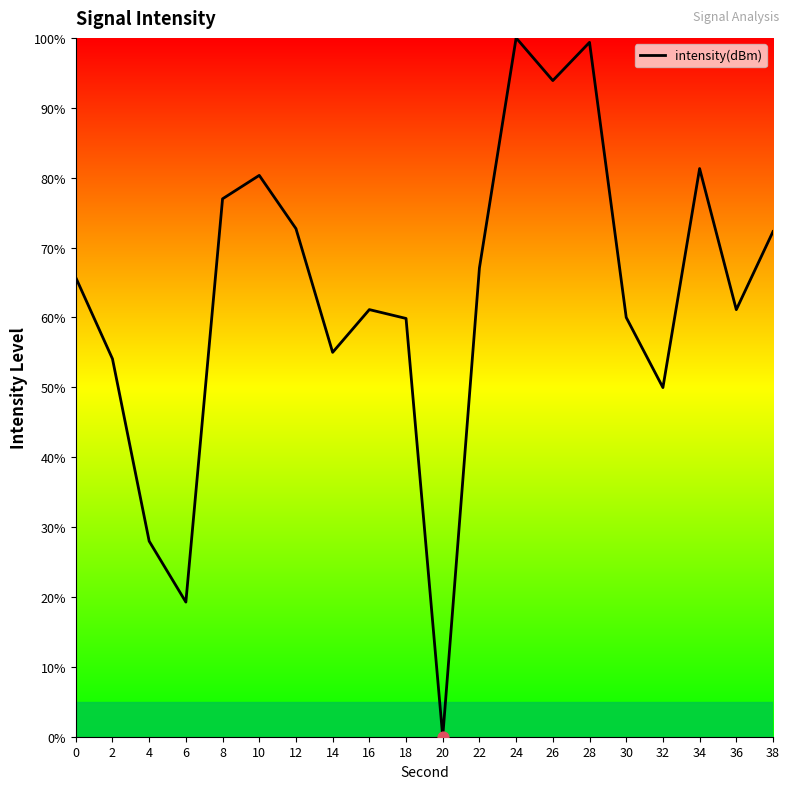

Approximately how many times larger is the value at 26 compared to 14?

1.7